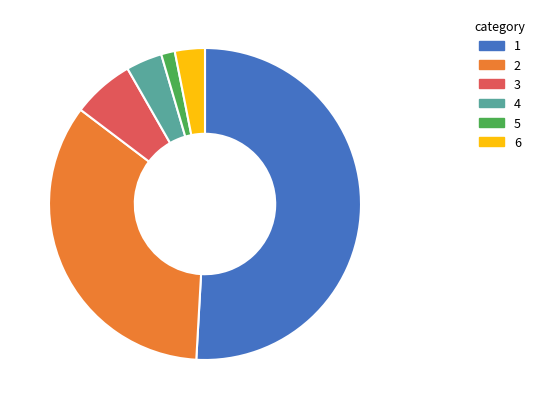

Does any single category account for the majority?

Yes